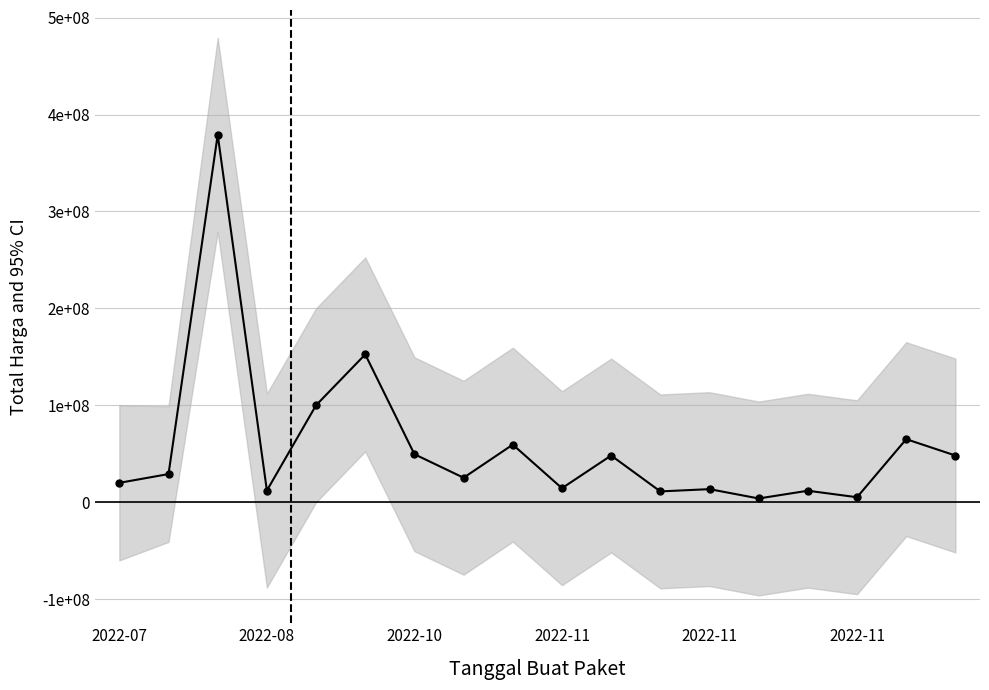

Rank the categories by value from lowest to highest.

13, 15, 11, 14, 2022-11, 12, 9, 2022-07, 7, 2022-08, 10, 17, 6, 8, 16, 2022-11, 2022-11, 2022-10